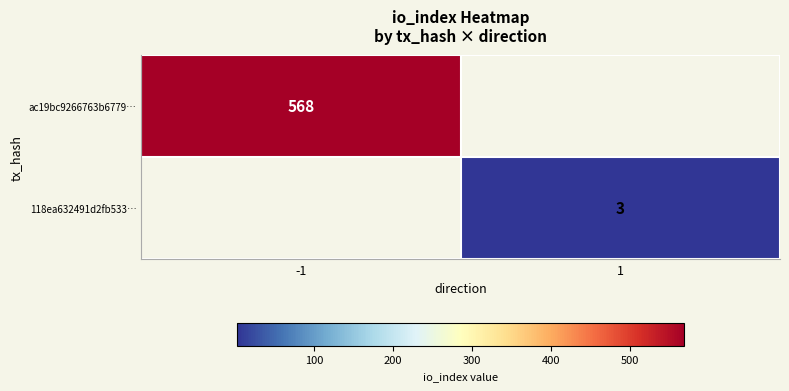

The value of 118ea632491d2fb533… at 1 is 4. True or false?

False